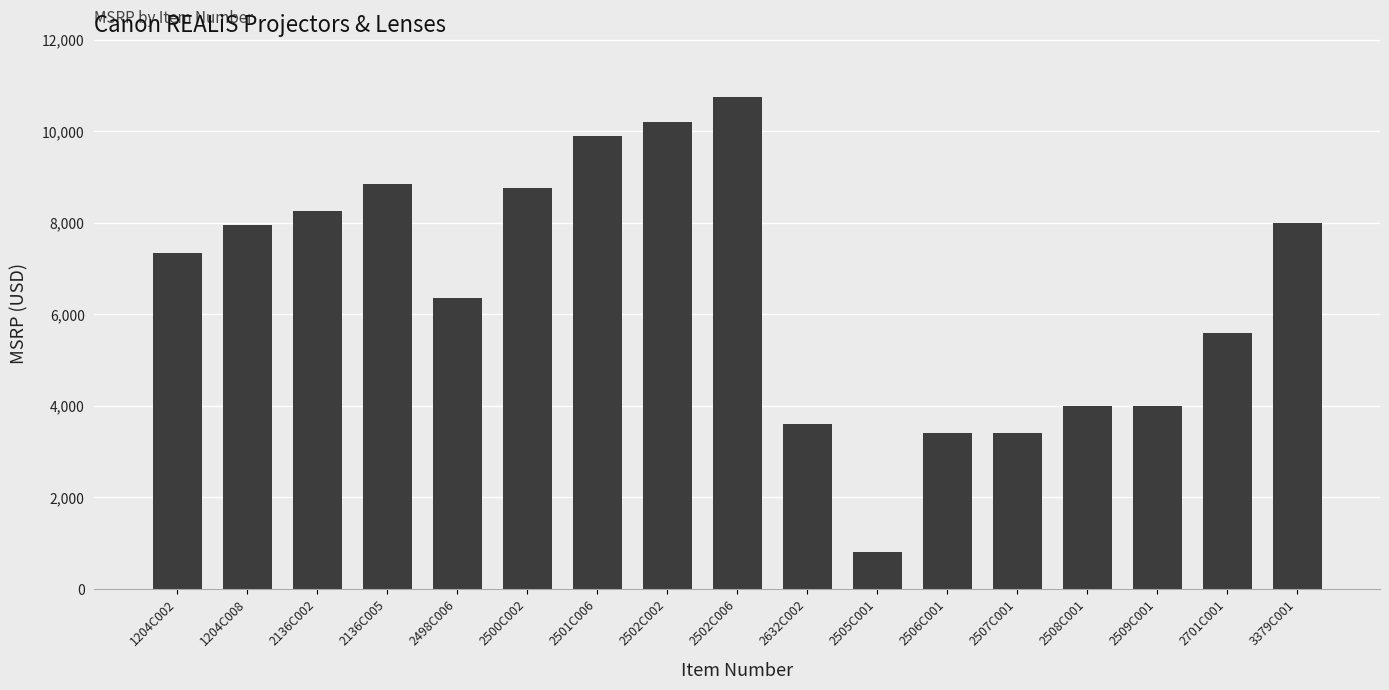

Is it true that the value at 2701C001 is 5599?

True